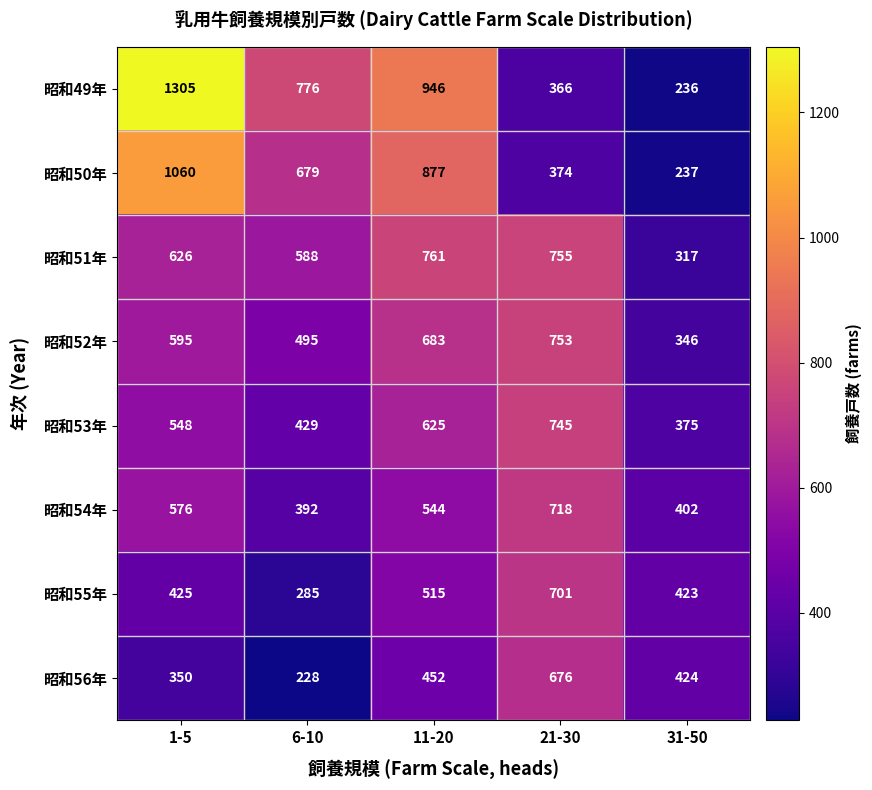

At which label is 昭和53年 closest to 560?

1-5